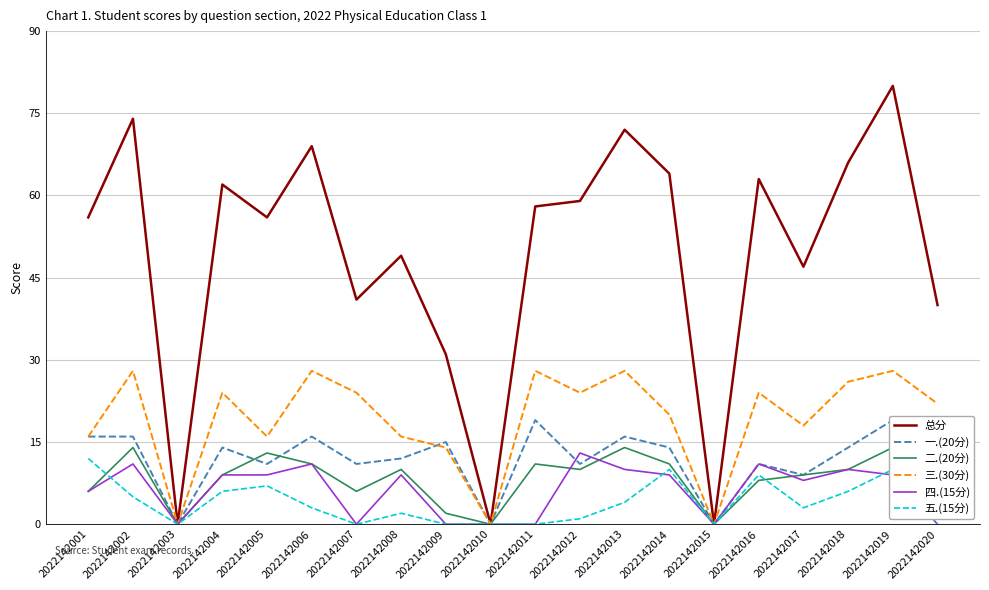

True or false: 三.(30分) and 总分 cross at least once.

False